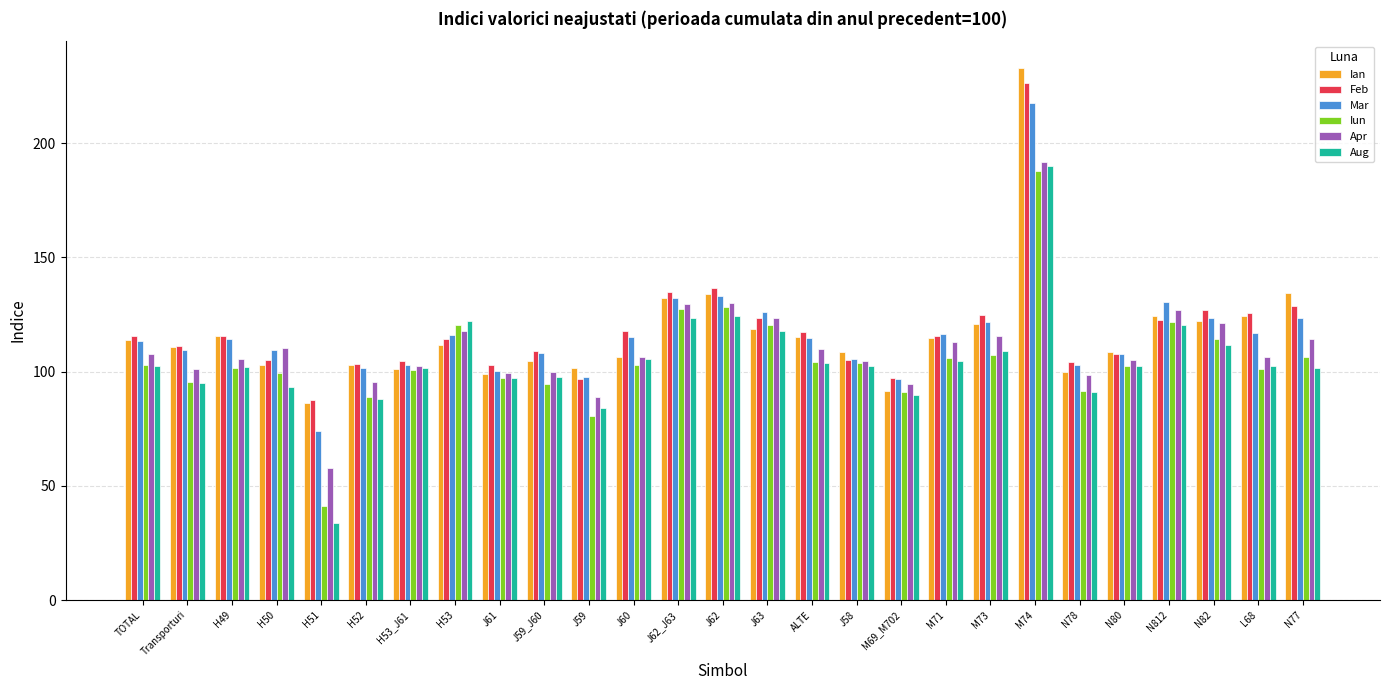

True or false: Feb has a value of 104.9 at H50.

True